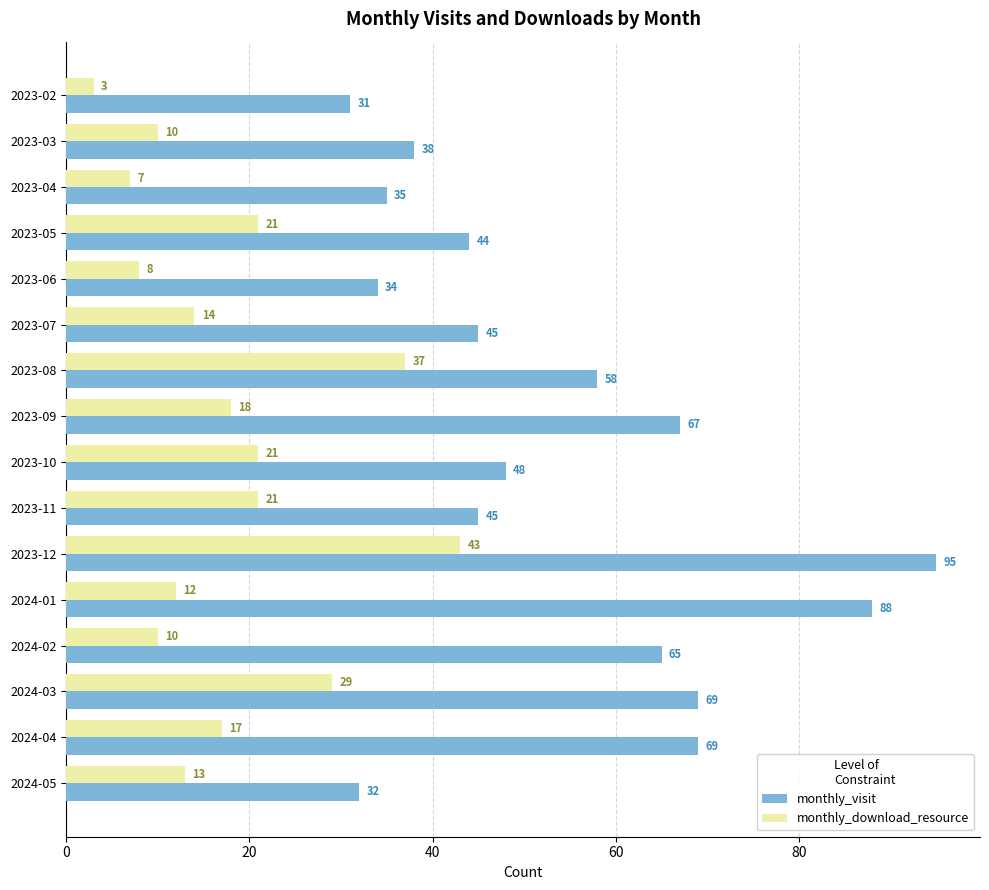

Which series has the widest spread of values?

monthly_visit